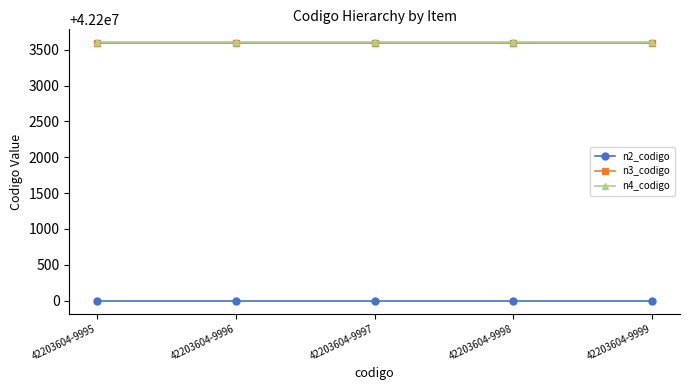

Reading left to right, transcribe all the data shown in this chart.

n2_codigo: 42203604-9995=42200000	42203604-9996=42200000	42203604-9997=42200000	42203604-9998=42200000	42203604-9999=42200000
n3_codigo: 42203604-9995=42203600	42203604-9996=42203600	42203604-9997=42203600	42203604-9998=42203600	42203604-9999=42203600
n4_codigo: 42203604-9995=42203604	42203604-9996=42203604	42203604-9997=42203604	42203604-9998=42203604	42203604-9999=42203604